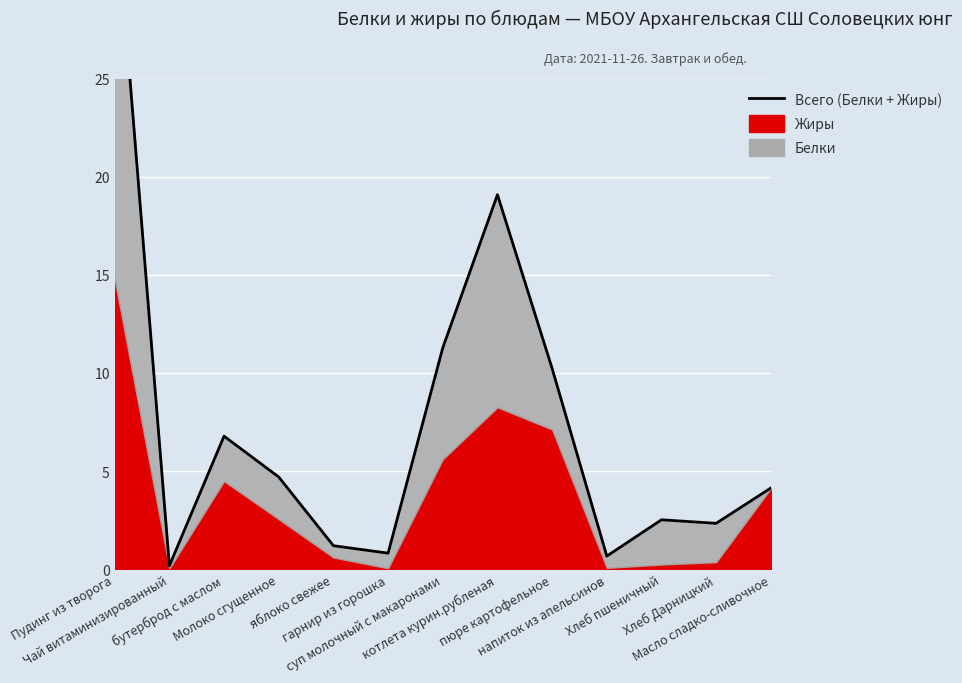

Reading left to right, what are all the values shown in this chart?

34.6	0.2	6.8	4.7	1.2	0.8	11.3	19.1	10.2	0.7	2.5	2.3	4.1